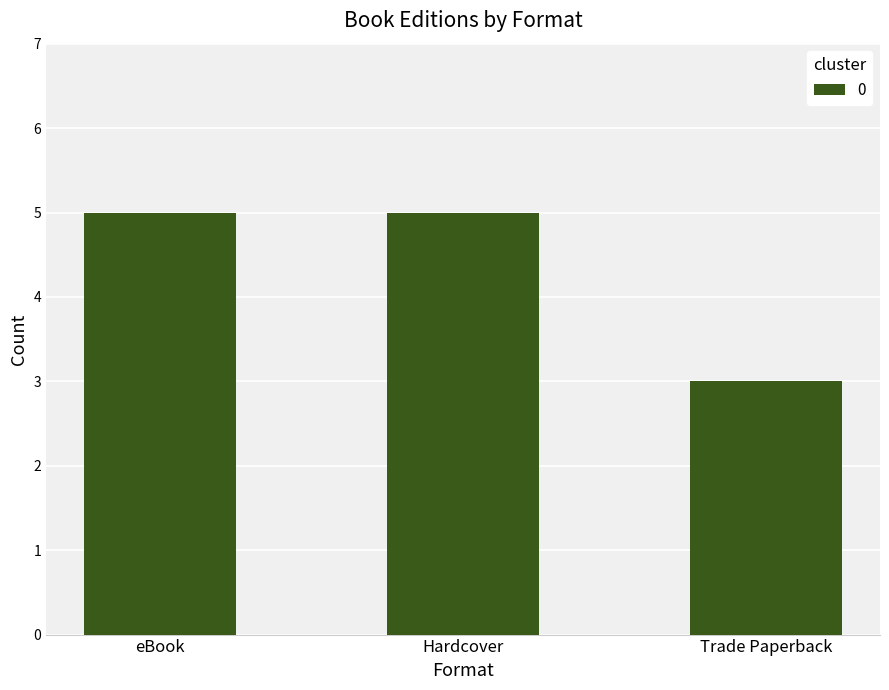

What is the label of the 1st bar from the right?

Trade Paperback